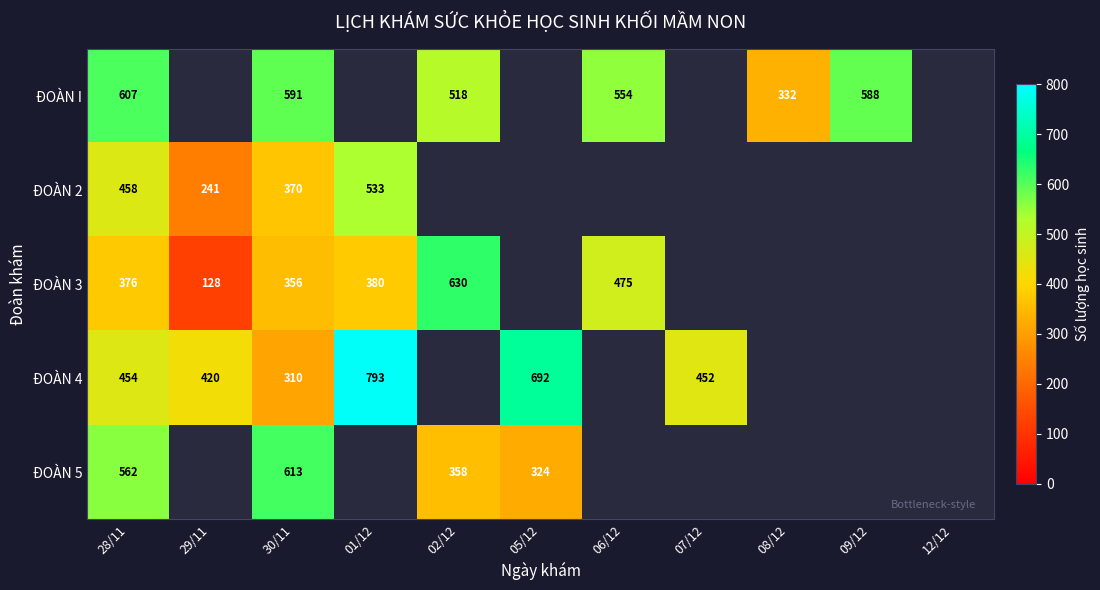

True or false: ĐOÀN 2 has a value of 148 at 29/11.

False